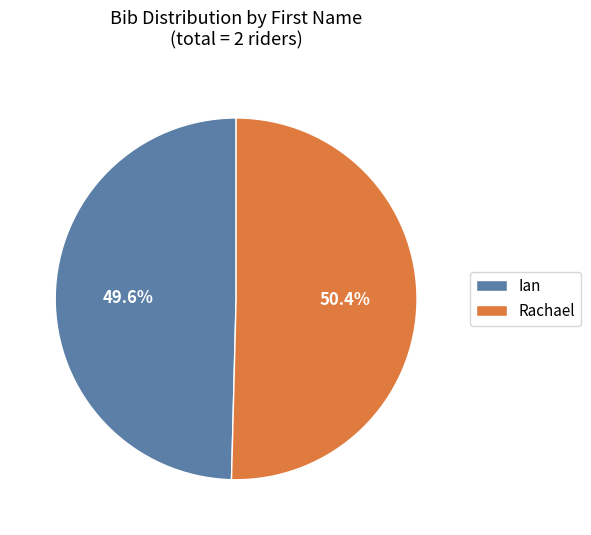

To the nearest percent, what portion does Rachael represent?

50%